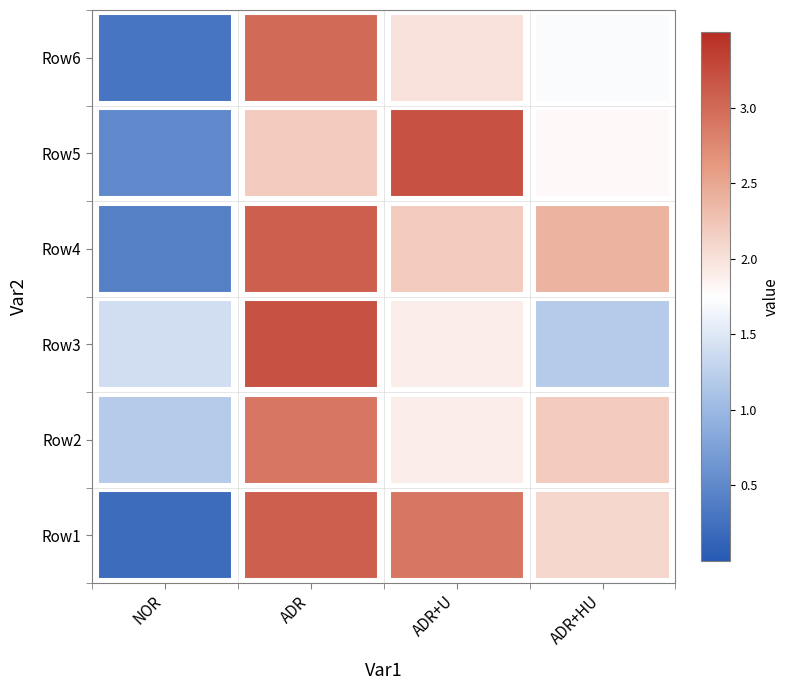

The ADR+U series shows 3.0 at 1. True or false?

False